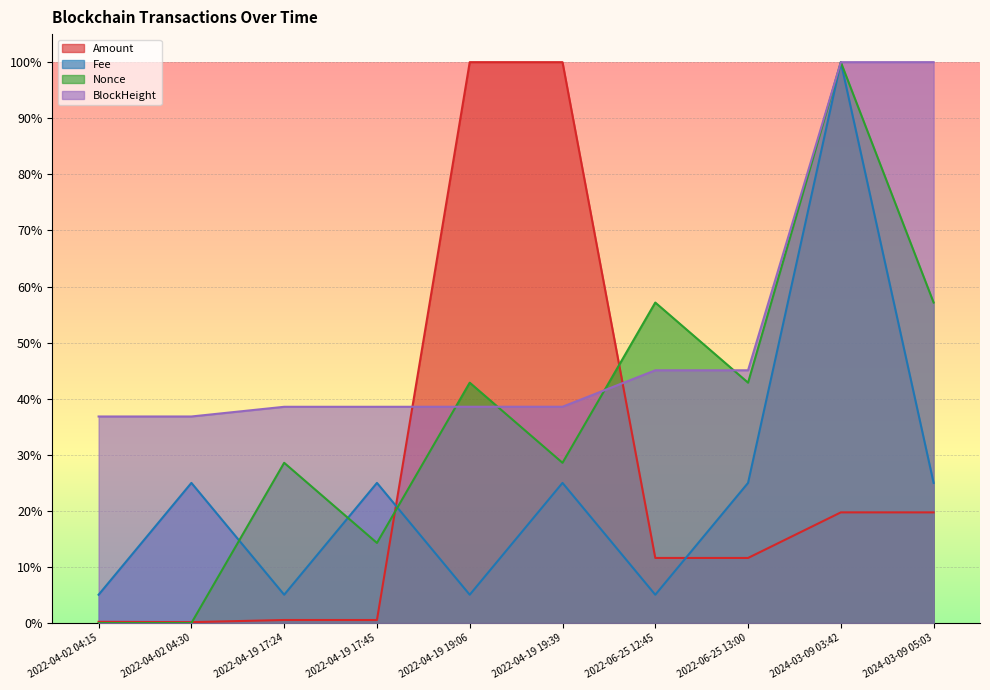

At 2022-06-25 12:45, list the series in order from smallest to largest.

Fee, Amount, BlockHeight, Nonce